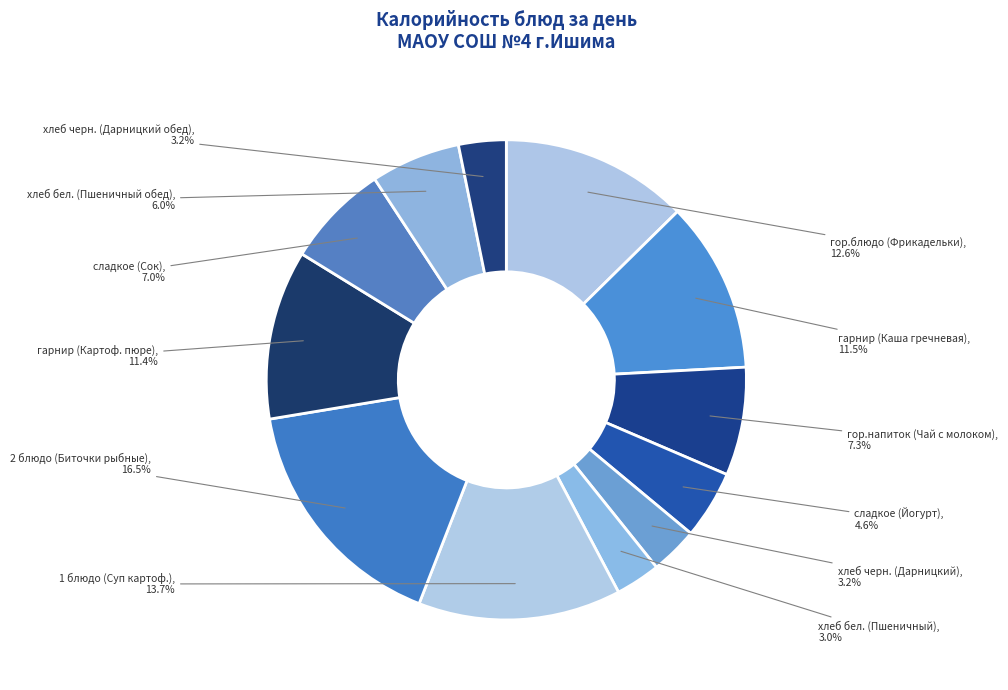

Count the number of slices in the pie.

12